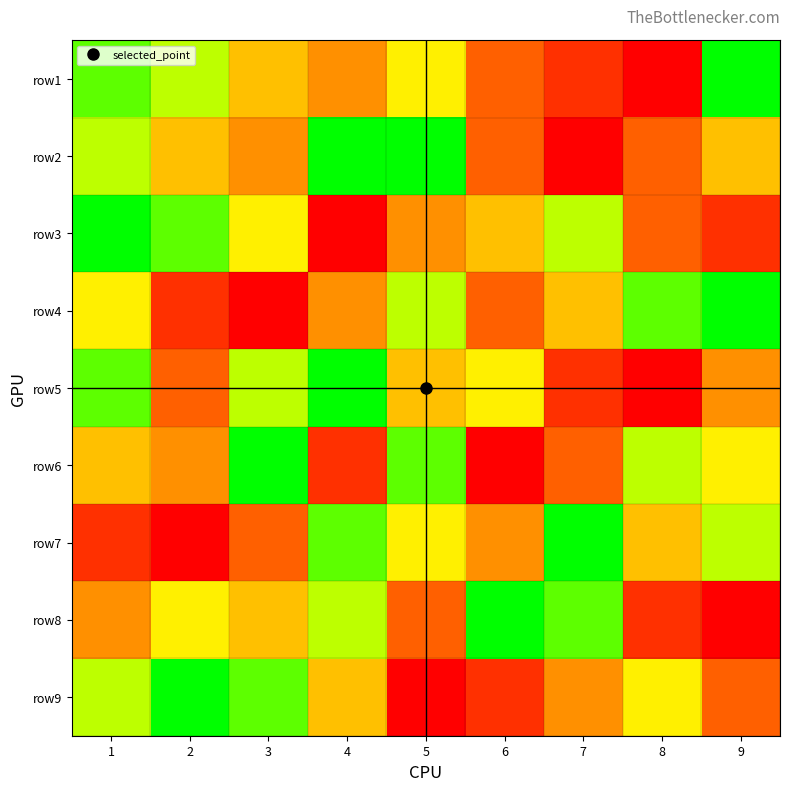

Reading right to left, list all the values displayed in this chart.

row1: 9=9	8=1	7=2	6=3	5=6	4=4	3=5	2=7	1=8
row2: 9=5	8=3	7=1	6=3	5=9	4=9	3=4	2=5	1=7
row3: 9=2	8=3	7=7	6=5	5=4	4=1	3=6	2=8	1=9
row4: 9=9	8=8	7=5	6=3	5=7	4=4	3=1	2=2	1=6
row5: 9=4	8=1	7=2	6=6	5=5	4=9	3=7	2=3	1=8
row6: 9=6	8=7	7=3	6=1	5=8	4=2	3=9	2=4	1=5
row7: 9=7	8=5	7=9	6=4	5=6	4=8	3=3	2=1	1=2
row8: 9=1	8=2	7=8	6=9	5=3	4=7	3=5	2=6	1=4
row9: 9=3	8=6	7=4	6=2	5=1	4=5	3=8	2=9	1=7